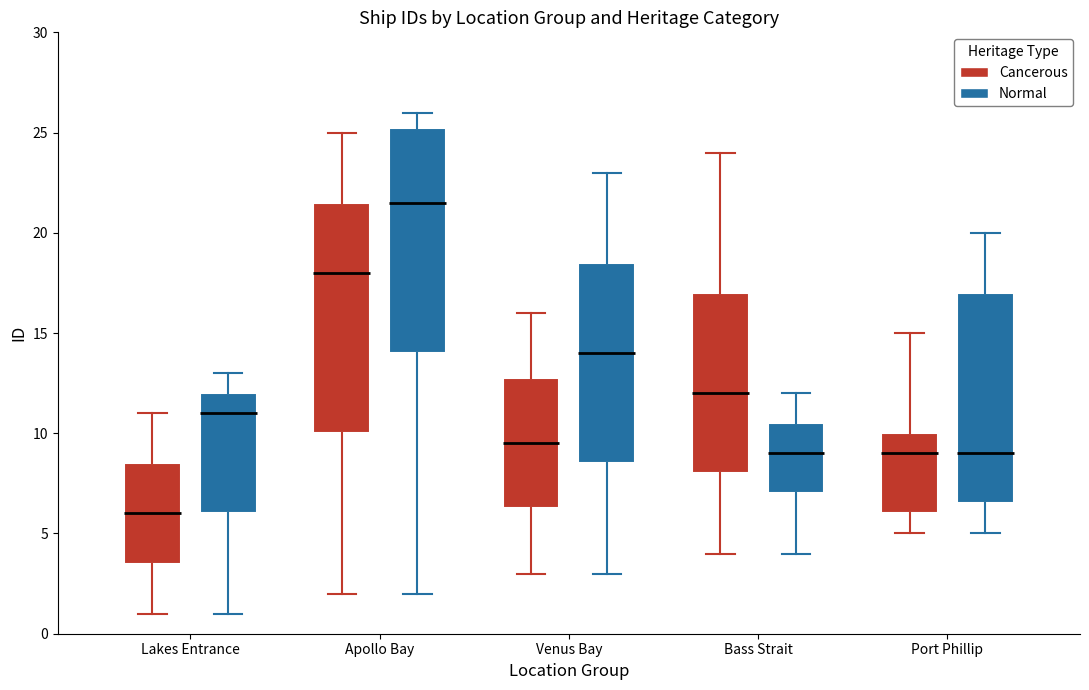

Which box's median line is the highest?

Apollo Bay (Normal)